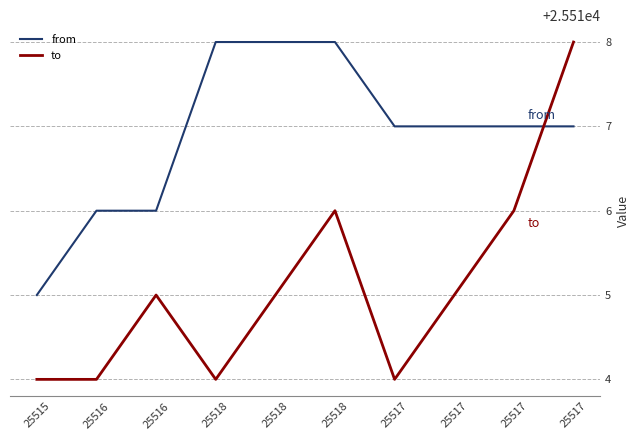

How many intersections are there between from and to?

1